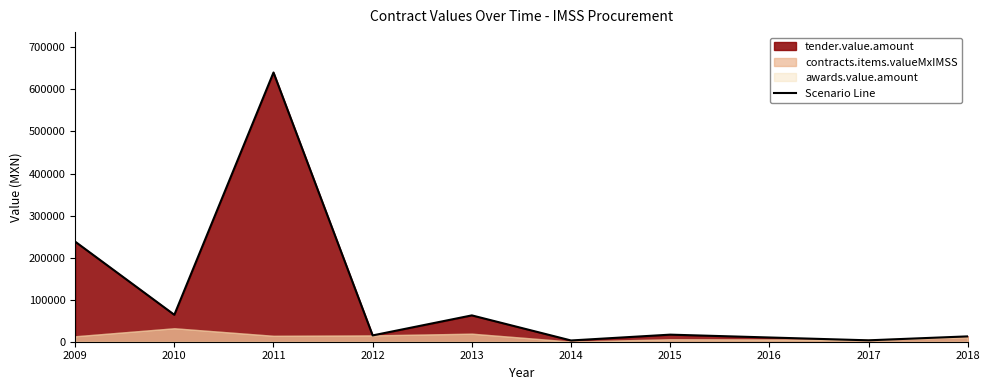

The chart shows a value of 640320.0 at 2011. True or false?

True